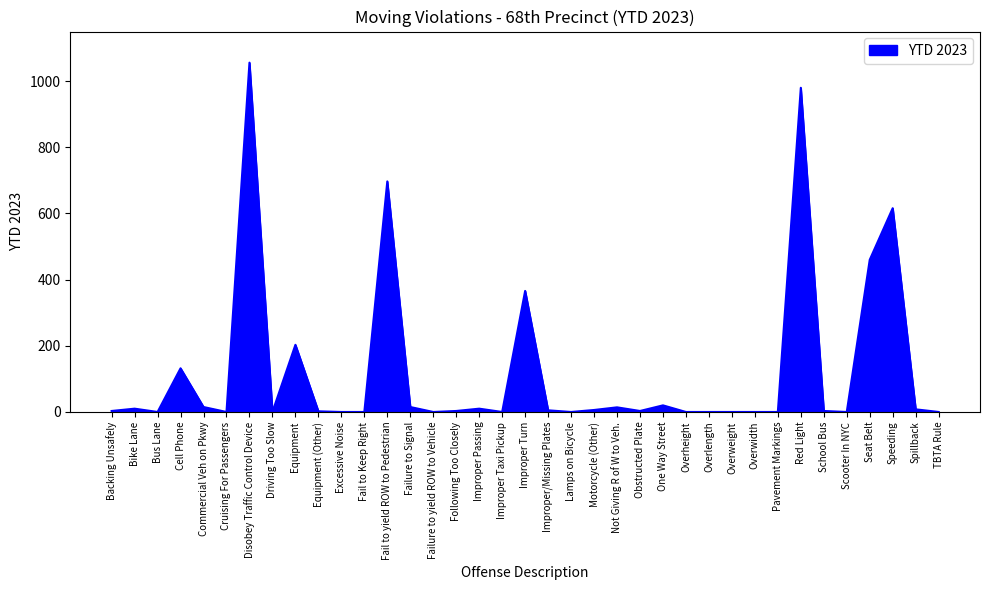

How many lines are shown in the chart?

1